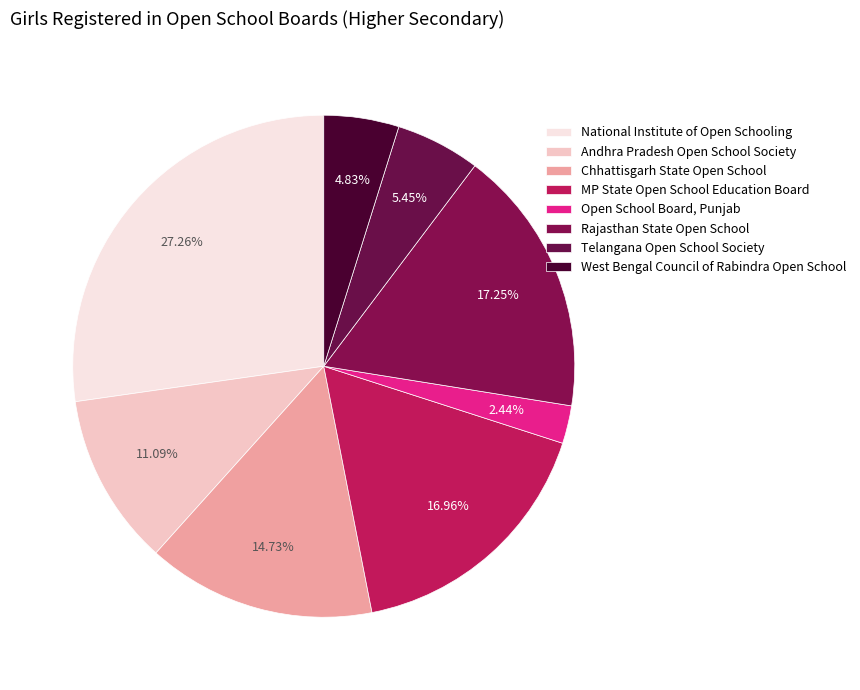

Count the number of slices in the pie.

8